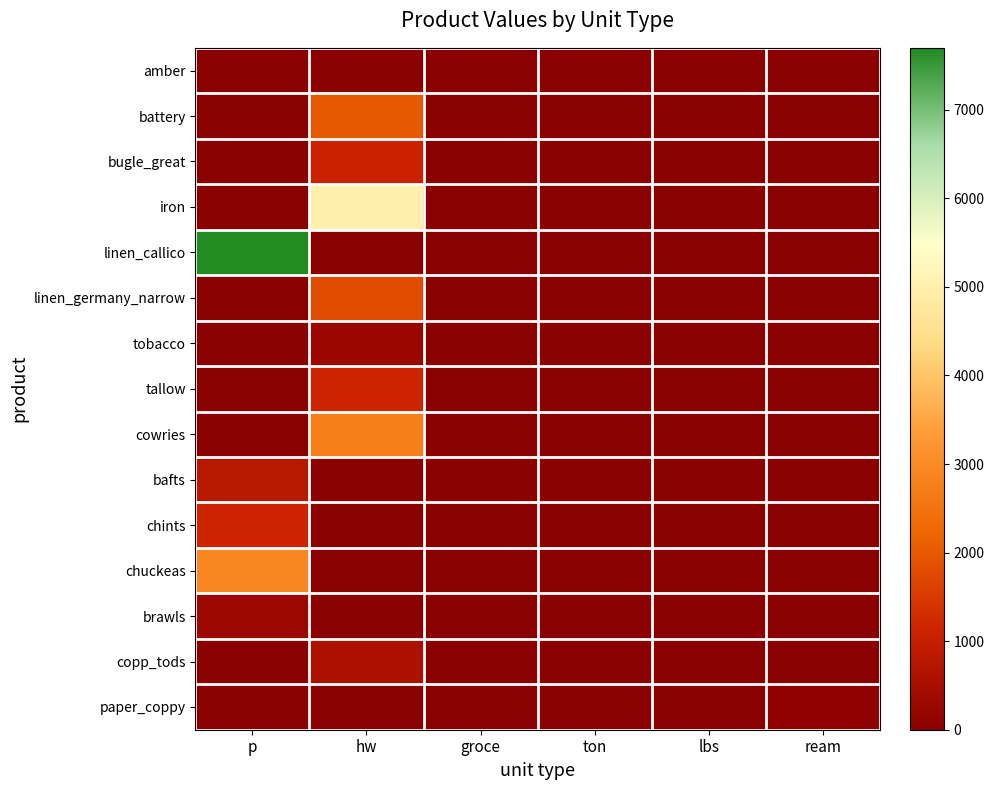

Reading left to right, transcribe all the data shown in this chart.

amber: p=24	hw=0	groce=0	ton=0	lbs=0	ream=0
battery: p=0	hw=2007	groce=0	ton=0	lbs=0	ream=0
bugle_great: p=0	hw=1090	groce=0	ton=0	lbs=0	ream=0
iron: p=0	hw=4988	groce=0	ton=0	lbs=0	ream=0
linen_callico: p=7700	hw=0	groce=0	ton=0	lbs=0	ream=0
linen_germany_narrow: p=0	hw=1795	groce=0	ton=0	lbs=0	ream=0
tobacco: p=0	hw=268	groce=0	ton=0	lbs=0	ream=0
tallow: p=0	hw=1158	groce=0	ton=0	lbs=0	ream=0
cowries: p=0	hw=2744	groce=0	ton=0	lbs=0	ream=0
bafts: p=801	hw=0	groce=0	ton=0	lbs=0	ream=0
chints: p=1132	hw=0	groce=0	ton=0	lbs=0	ream=0
chuckeas: p=2928	hw=0	groce=0	ton=0	lbs=0	ream=0
brawls: p=289	hw=0	groce=0	ton=0	lbs=0	ream=0
copp_tods: p=0	hw=550	groce=0	ton=0	lbs=0	ream=0
paper_coppy: p=0	hw=0	groce=0	ton=0	lbs=0	ream=108